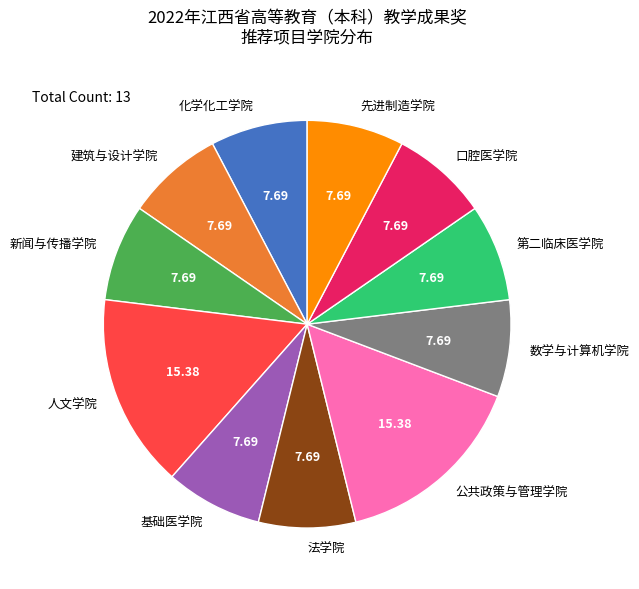

How many slices are in this pie chart?

11